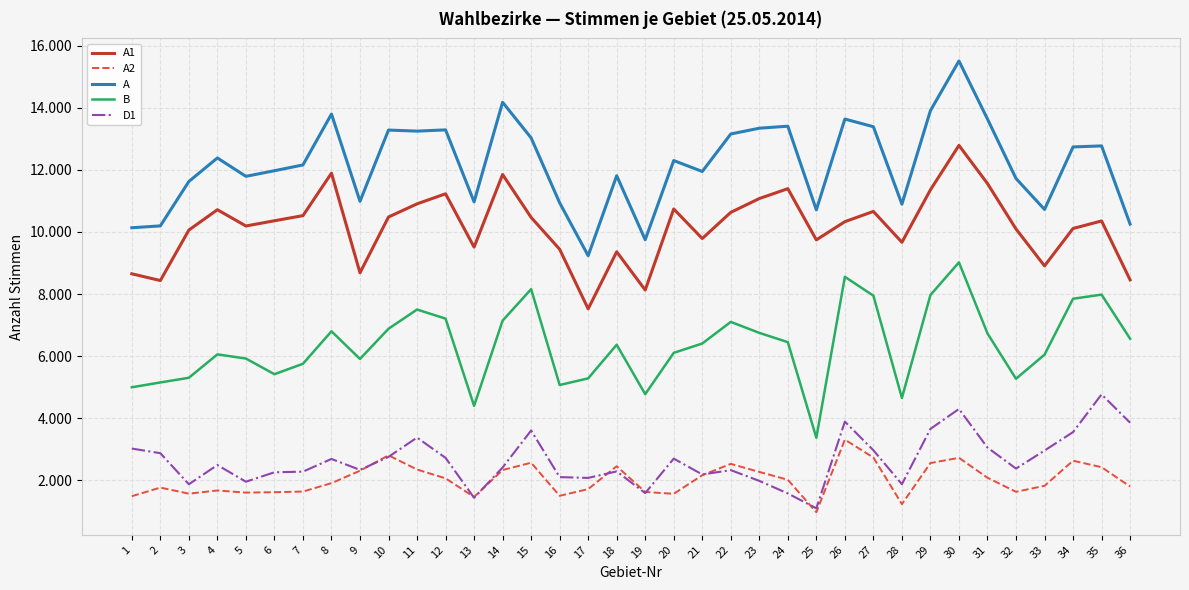

In B, how many points are higher than both neighbors (excluding endpoints)?

9